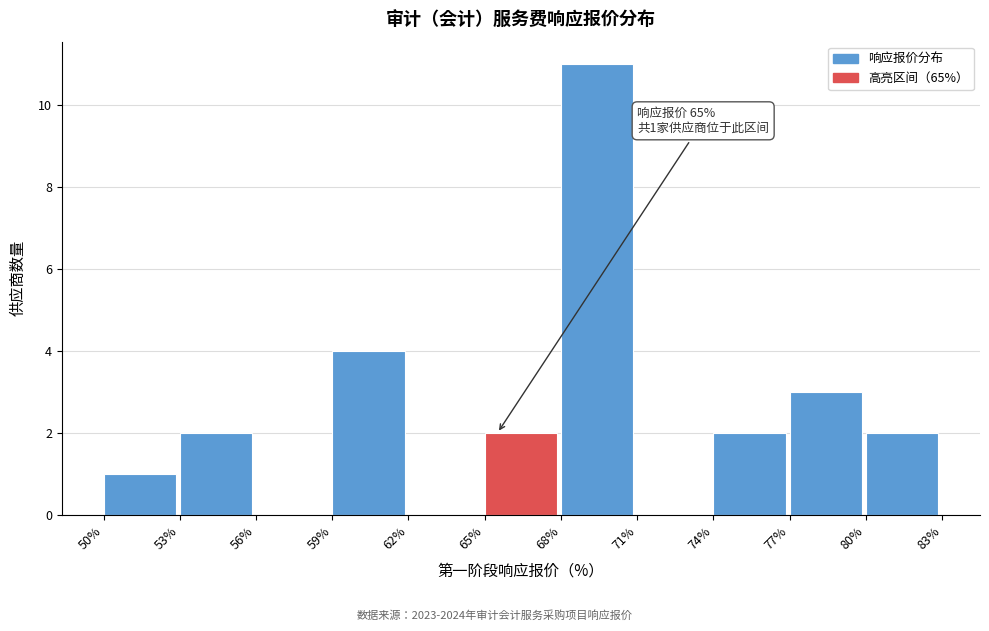

Over which range of the x-axis is the bar tallest?

68% to 71%